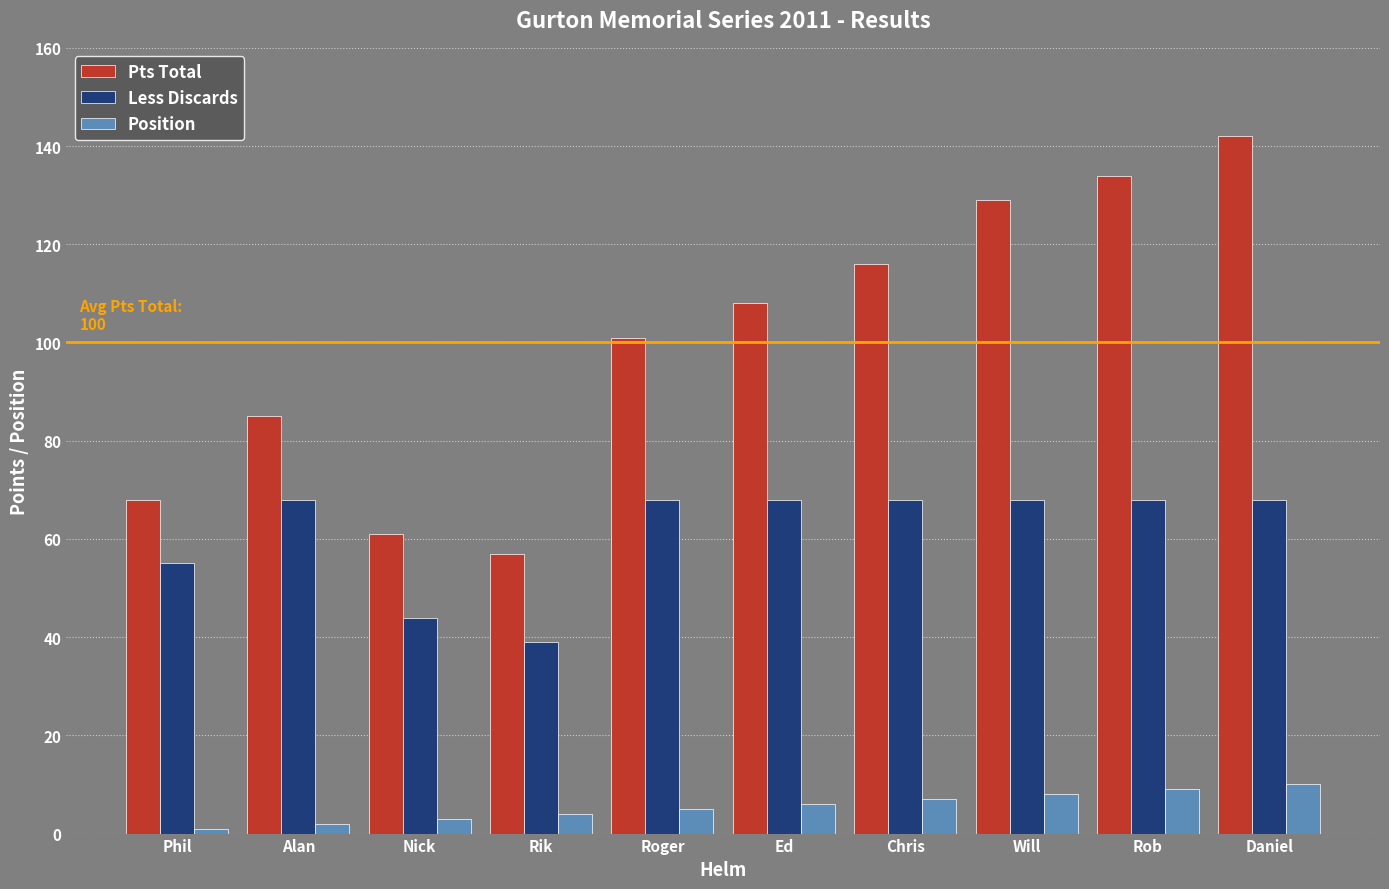

What is the total value across all series at Ed?

182